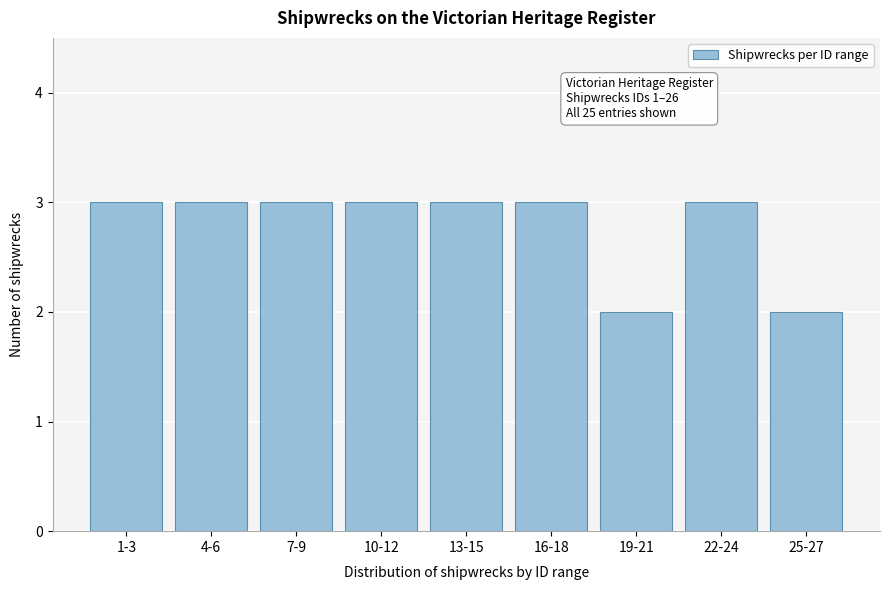

Reading right to left, extract all data points from this chart.

2	3	2	3	3	3	3	3	3